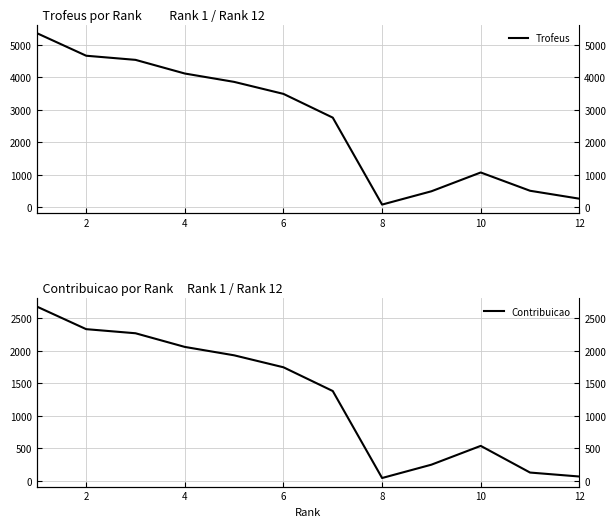

Is this an area chart (filled region under the line)?

No